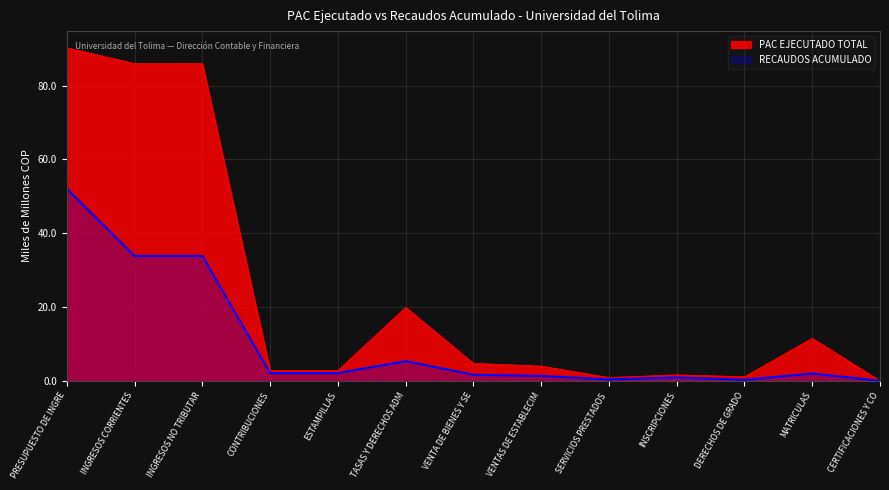

The PAC EJECUTADO TOTAL series shows 8.9 at TASAS Y DERECHOS ADM. True or false?

False